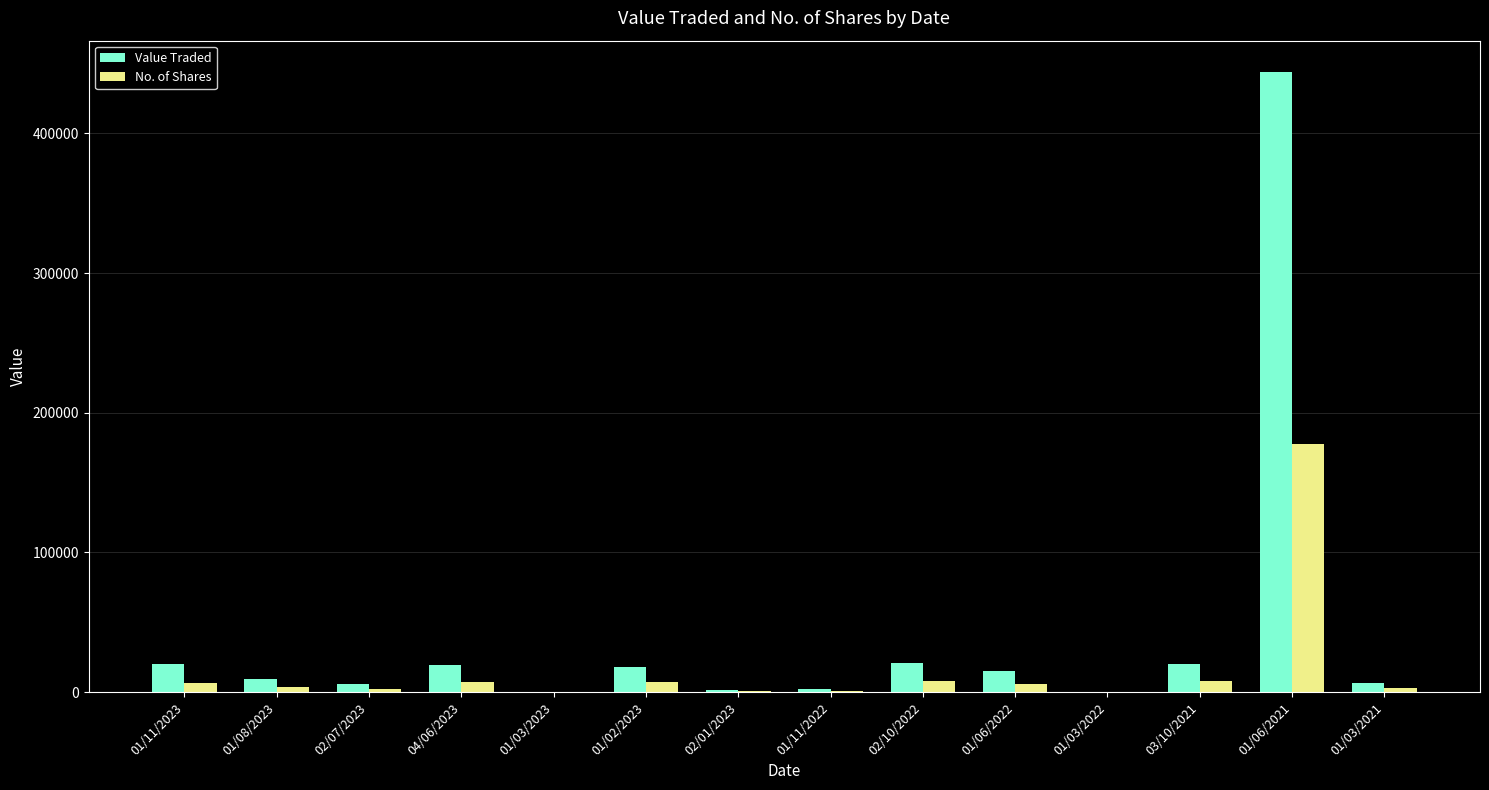

How many series are shown in this chart?

2